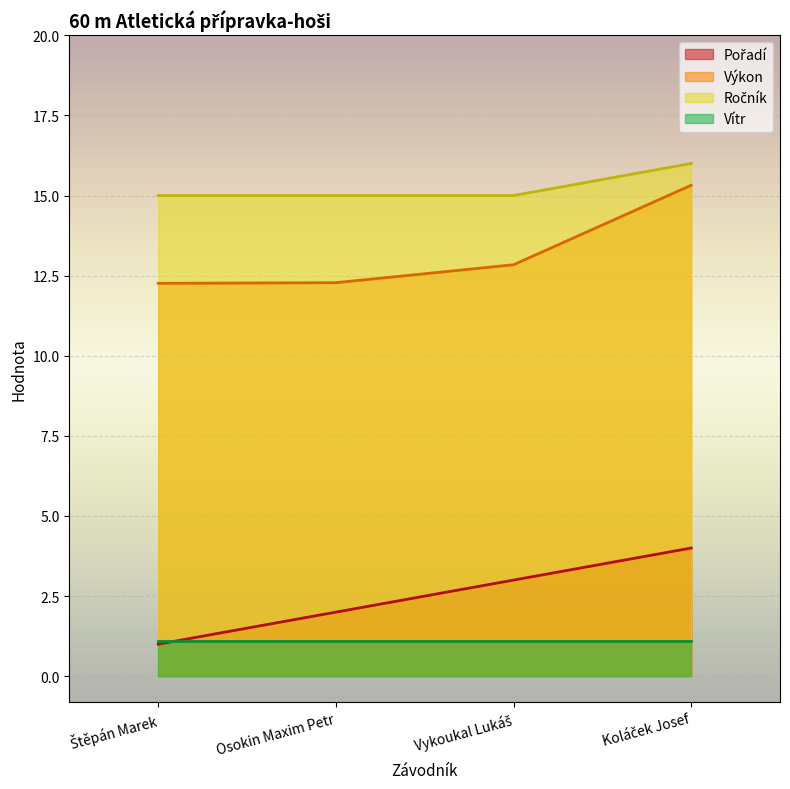

True or false: Vítr and Výkon intersect in this chart.

False